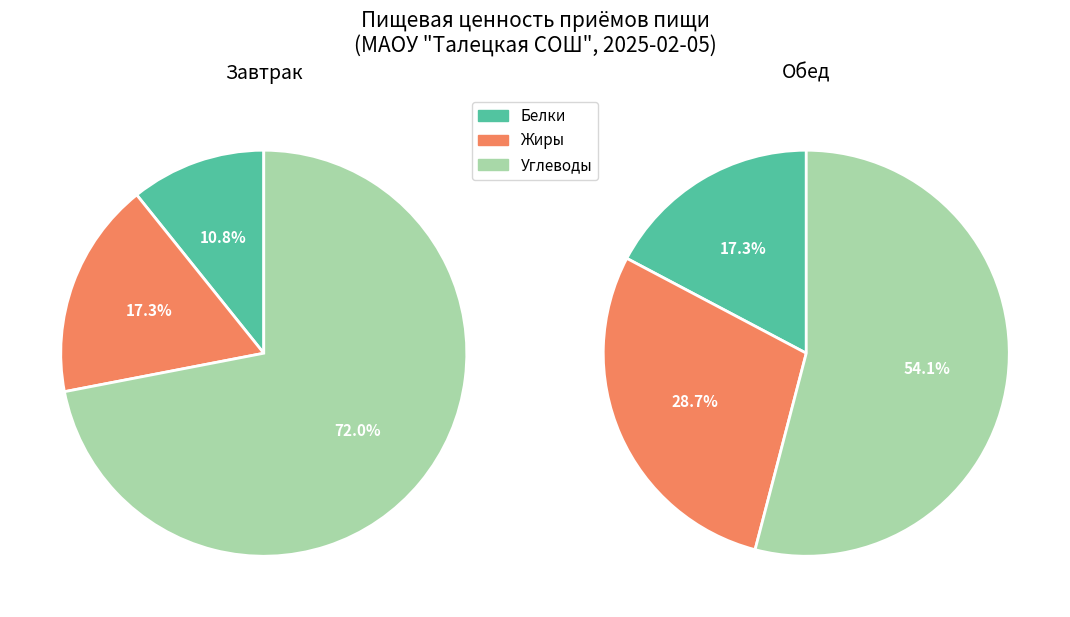

What is the smallest slice in the pie chart?

Белки